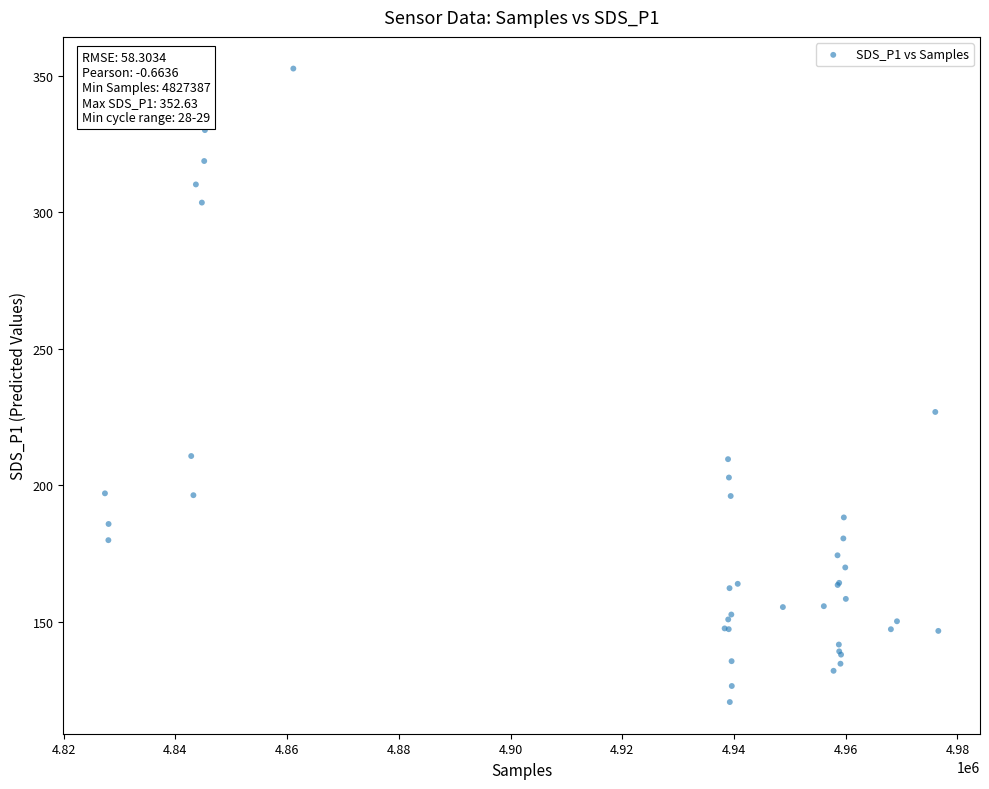

What Y value in the scatter plot is closest to 236?

226.8